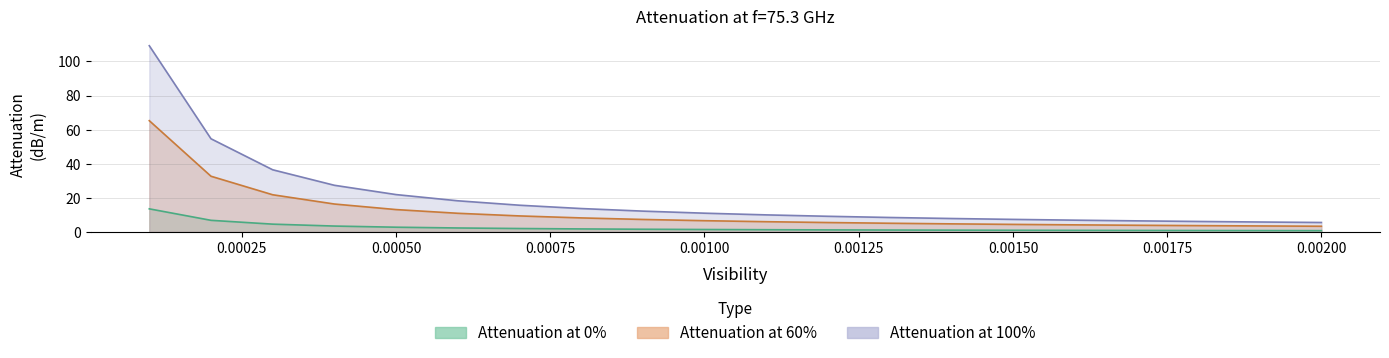

The Attenuation at 60% series shows 1.0 at 0.0015. True or false?

False